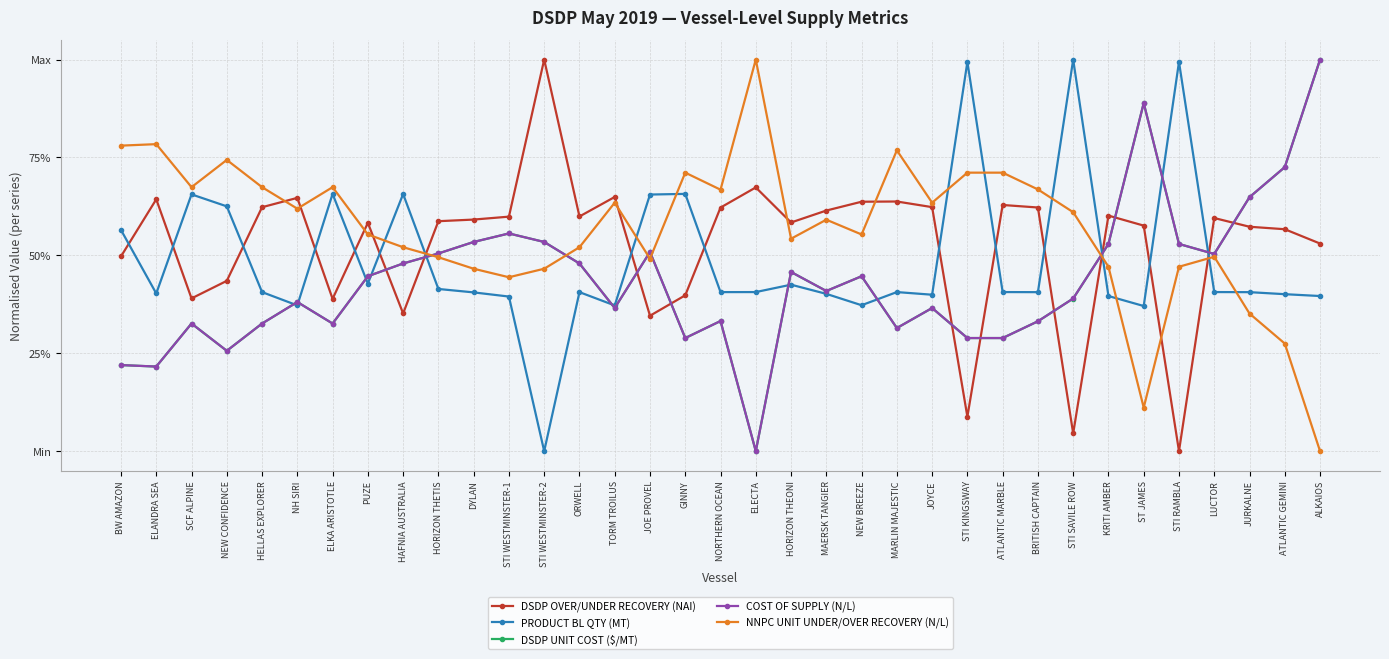

What are all the series names shown in the legend?

DSDP OVER/UNDER RECOVERY (NAI), PRODUCT BL QTY (MT), DSDP UNIT COST ($/MT), COST OF SUPPLY (N/L), NNPC UNIT UNDER/OVER RECOVERY (N/L)